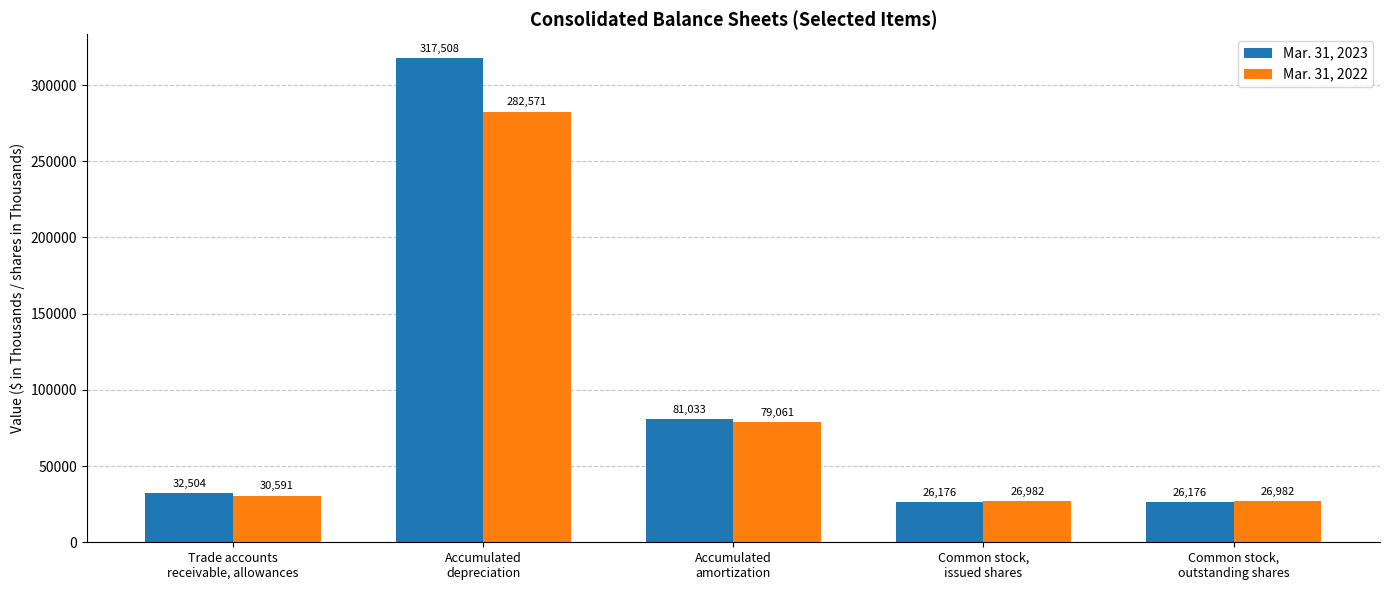

What is the minimum value for Mar. 31, 2023?

26176